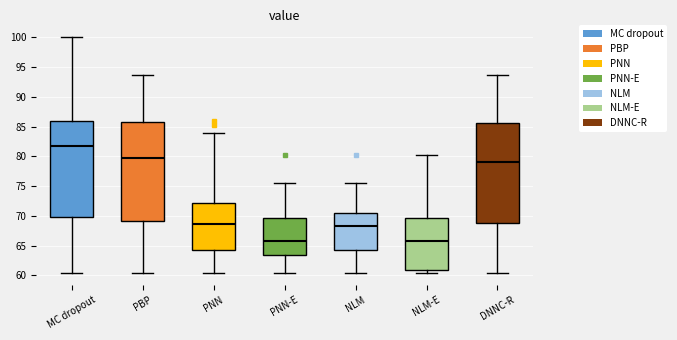

Reading left to right, transcribe this box plot: for each box, give where its median line is, the range the box spans, and where its two whiskers end, as read against the y-axis. The values are not printed on the chart, so give them approximately, as read against the axis.

MC dropout: median 81.5, box 70.0 to 86.0, whiskers 60.5 to 100.0
PBP: median 79.5, box 69.0 to 86.0, whiskers 60.5 to 93.5
PNN: median 68.5, box 64.0 to 72.0, whiskers 60.5 to 84.0
PNN-E: median 65.5, box 63.5 to 69.5, whiskers 60.5 to 75.5
NLM: median 68.5, box 64.0 to 70.5, whiskers 60.5 to 75.5
NLM-E: median 65.5, box 61.0 to 69.5, whiskers 60.5 to 80.0
DNNC-R: median 79.0, box 69.0 to 85.5, whiskers 60.5 to 93.5